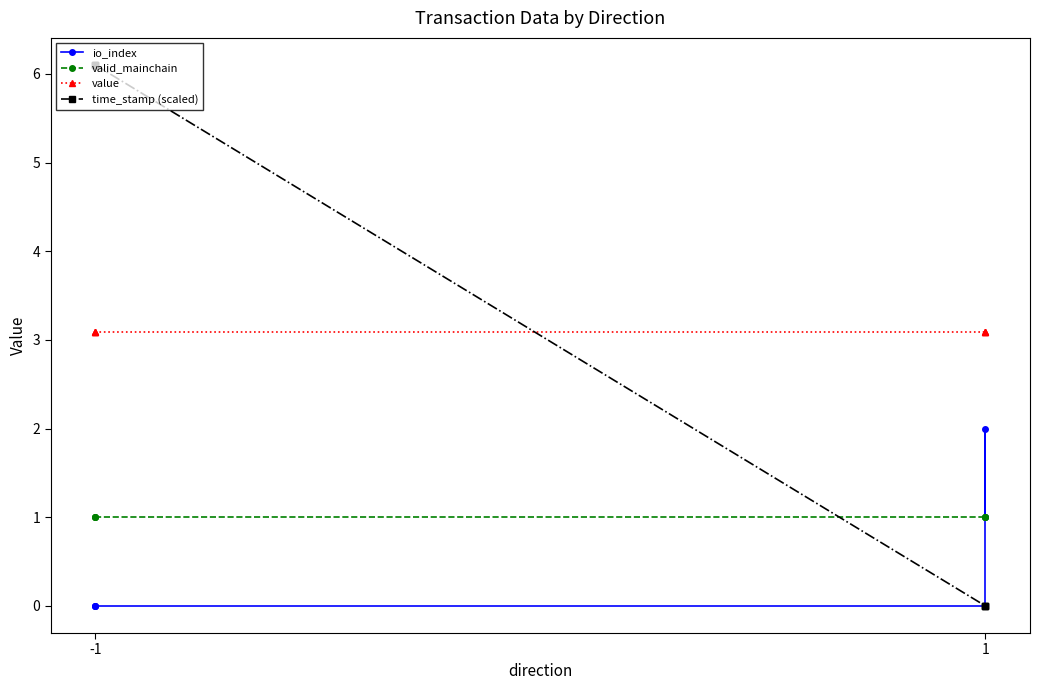

Which series has the widest spread of values?

time_stamp (scaled)